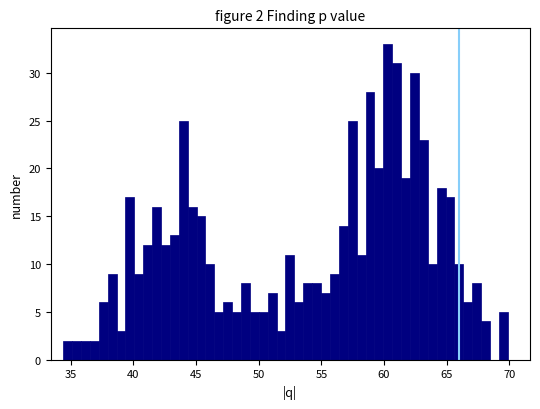

Read against the x-axis, roughly where is the centre of the tallest bar?

60.5